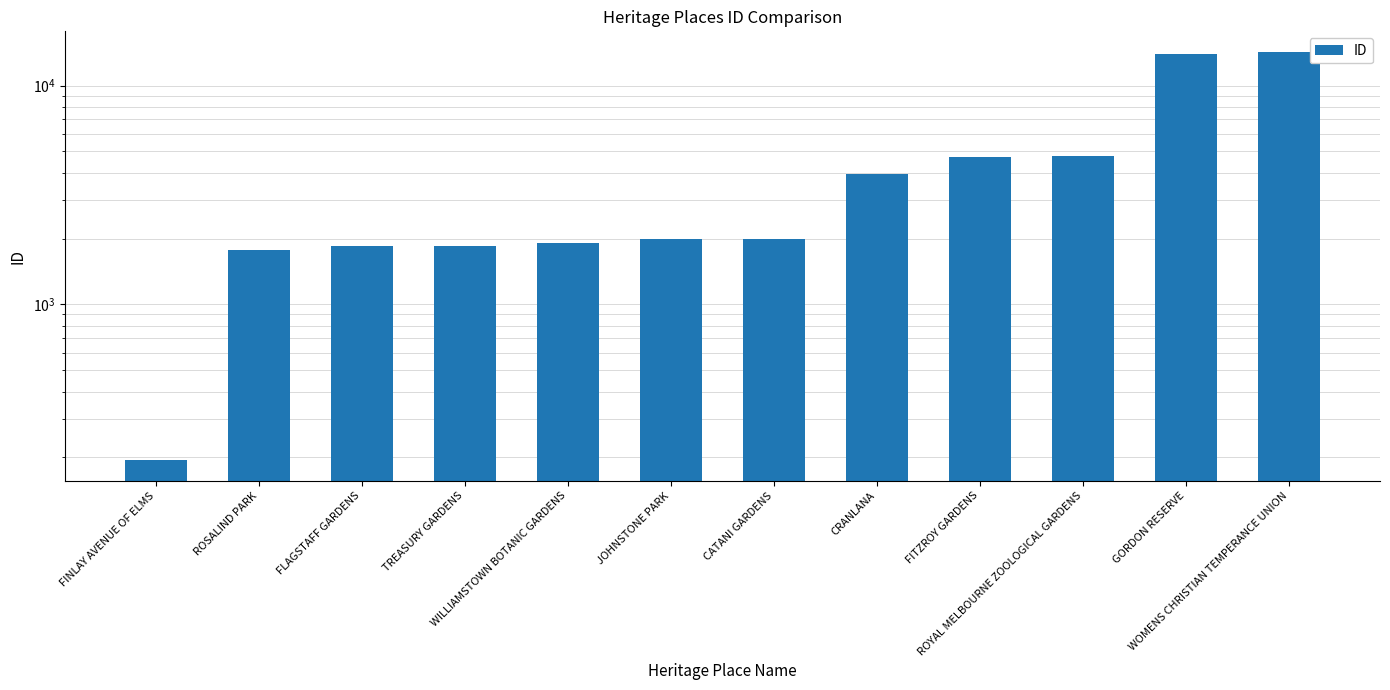

Are the bars horizontal?

No